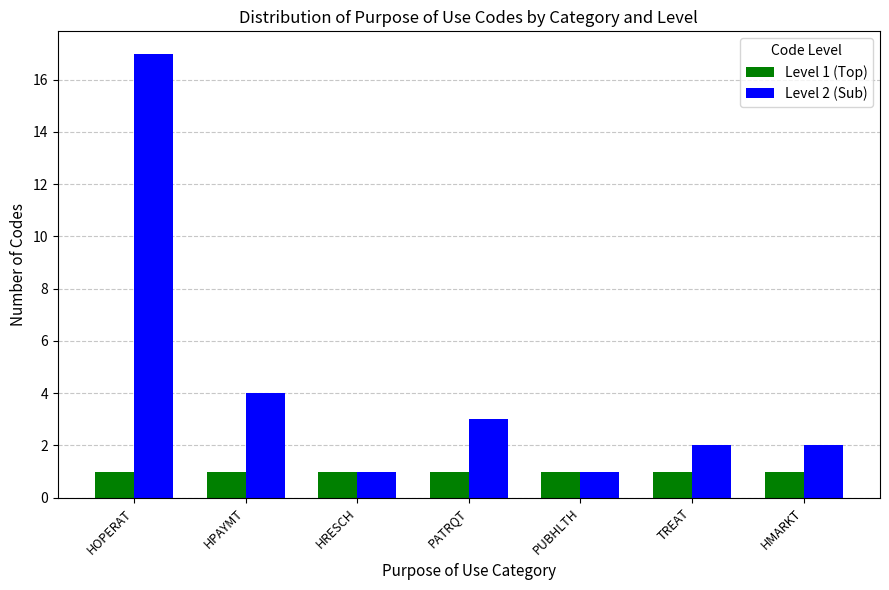

What is the label of the 6th bar from the left?

TREAT